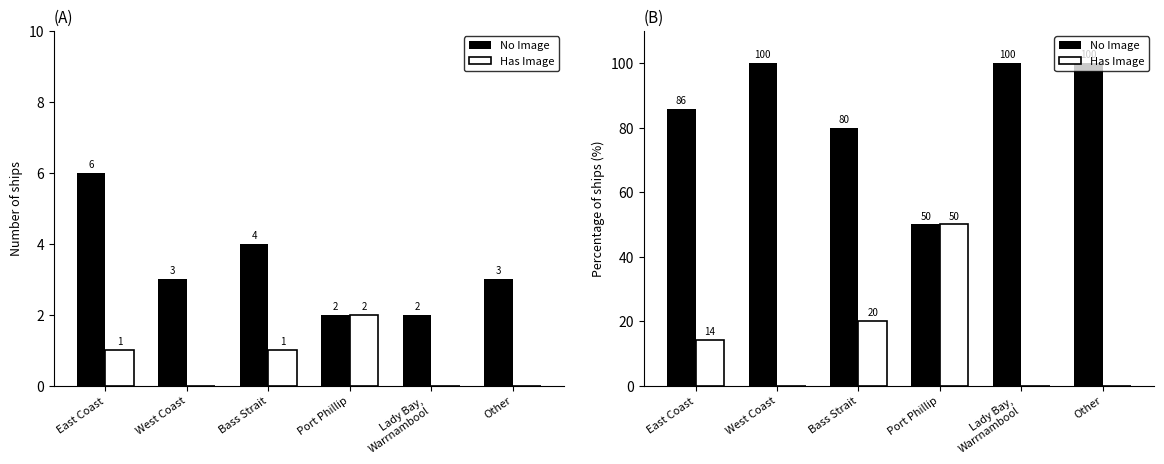

Reading left to right, transcribe all the data shown in this chart.

No Image: East Coast=85.7	West Coast=100.0	Bass Strait=80.0	Port Phillip=50.0	Lady Bay,
Warrnambool=100.0	Other=100.0
Has Image: East Coast=14.3	West Coast=0.0	Bass Strait=20.0	Port Phillip=50.0	Lady Bay,
Warrnambool=0.0	Other=0.0